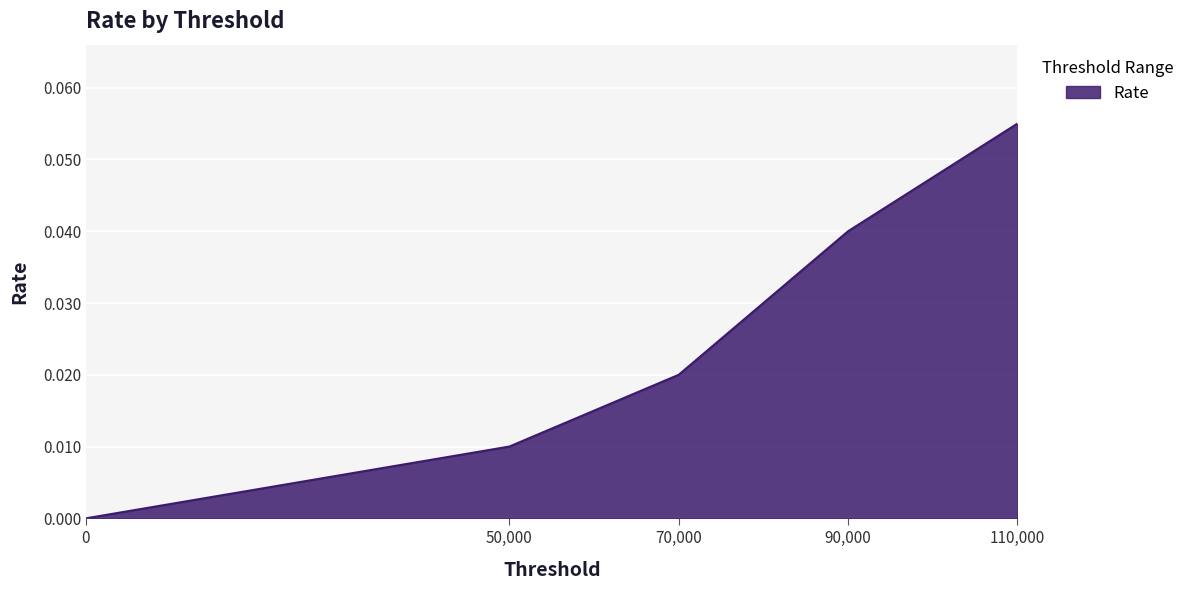

Which category has the highest value across all series?

110,000